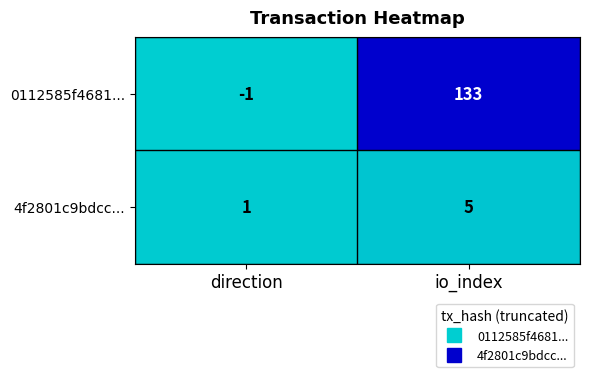

Reading left to right, what are all the values shown in this chart?

0112585f4681...: direction=-1	io_index=133
4f2801c9bdcc...: direction=1	io_index=5